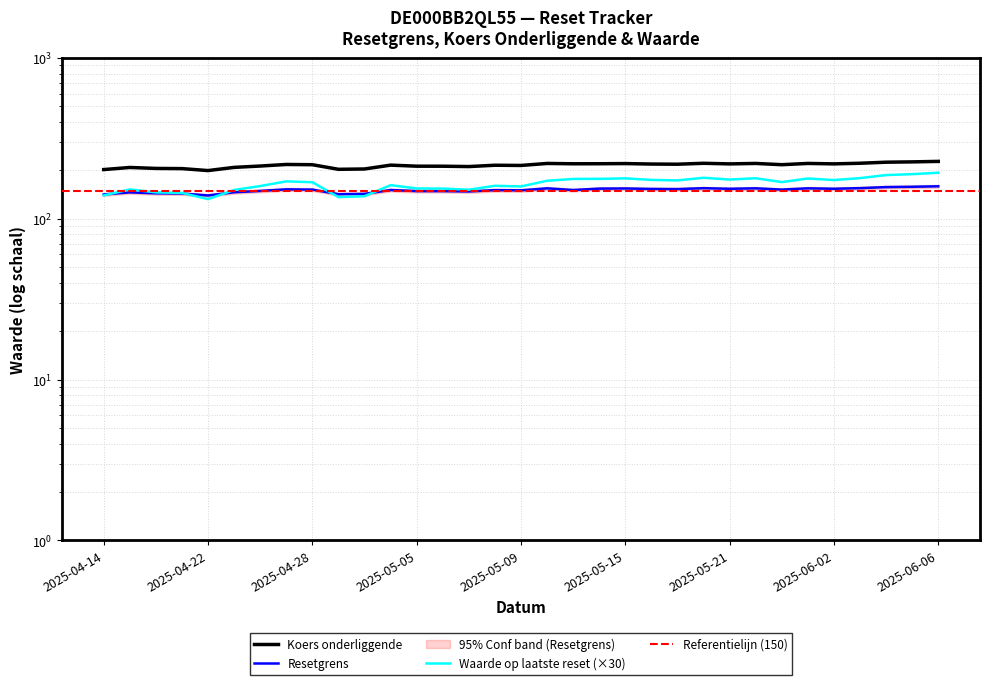

Reading right to left, transcribe all the data shown in this chart.

Resetgrens: 2025-06-06=159.4	2025-06-05=158.3	2025-06-04=157.5	2025-06-03=155.2	2025-06-02=153.8	2025-05-26=154.8	2025-05-23=152.0	2025-05-22=154.8	2025-05-21=153.8	2025-05-20=155.1	2025-05-19=153.1	2025-05-16=153.4	2025-05-15=154.5	2025-05-14=154.1	2025-05-13=151.1	2025-05-12=154.7	2025-05-09=150.4	2025-05-08=150.8	2025-05-07=148.0	2025-05-06=148.7	2025-05-05=148.8	2025-05-02=151.1	2025-04-30=142.9	2025-04-29=142.3	2025-04-28=152.0	2025-04-25=152.5	2025-04-24=149.1	2025-04-23=146.3	2025-04-22=139.7	2025-04-17=143.7	2025-04-16=144.1	2025-04-15=146.1	2025-04-14=141.8
Koers onderliggende: 2025-06-06=227.7	2025-06-05=226.1	2025-06-04=225.1	2025-06-03=221.7	2025-06-02=219.7	2025-05-26=221.1	2025-05-23=217.2	2025-05-22=221.1	2025-05-21=219.7	2025-05-20=221.6	2025-05-19=218.7	2025-05-16=219.2	2025-05-15=220.7	2025-05-14=220.2	2025-05-13=220.0	2025-05-12=221.1	2025-05-09=214.8	2025-05-08=215.4	2025-05-07=211.4	2025-05-06=212.4	2025-05-05=212.6	2025-05-02=215.8	2025-04-30=204.2	2025-04-29=203.2	2025-04-28=217.1	2025-04-25=217.8	2025-04-24=213.0	2025-04-23=208.9	2025-04-22=199.6	2025-04-17=205.3	2025-04-16=205.8	2025-04-15=208.7	2025-04-14=202.5
Waarde op laatste reset: 2025-06-06=193.5	2025-06-05=189.6	2025-06-04=187.2	2025-06-03=179.1	2025-06-02=174.3	2025-05-26=178.2	2025-05-23=169.2	2025-05-22=178.8	2025-05-21=175.5	2025-05-20=180.0	2025-05-19=173.4	2025-05-16=174.6	2025-05-15=178.5	2025-05-14=177.3	2025-05-13=177.0	2025-05-12=172.5	2025-05-09=159.0	2025-05-08=160.5	2025-05-07=151.8	2025-05-06=154.2	2025-05-05=154.5	2025-05-02=162.0	2025-04-30=138.3	2025-04-29=136.5	2025-04-28=168.9	2025-04-25=171.0	2025-04-24=159.9	2025-04-23=151.2	2025-04-22=132.6	2025-04-17=144.9	2025-04-16=146.1	2025-04-15=152.4	2025-04-14=139.8